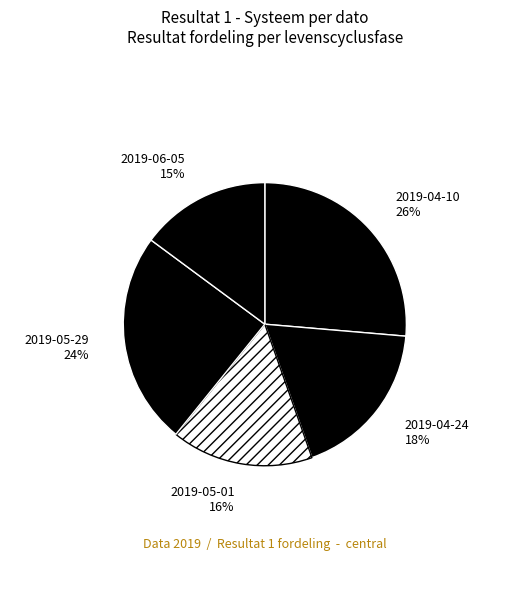

Which category has the biggest portion of the pie?

2019-04-10